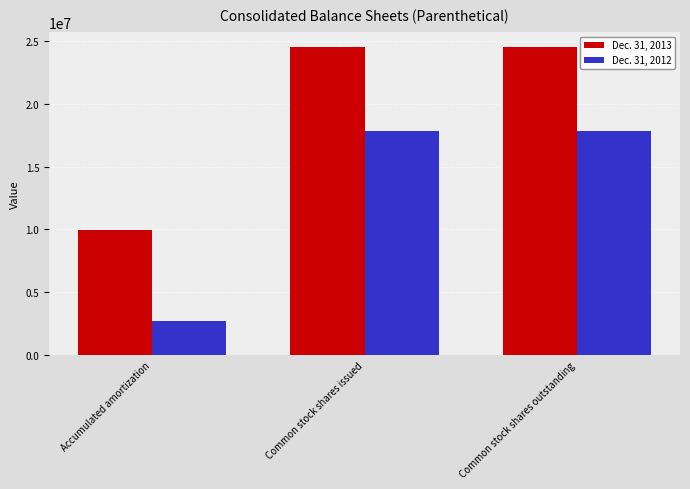

Rank the series by their average value, from lowest to highest.

Dec. 31, 2012, Dec. 31, 2013